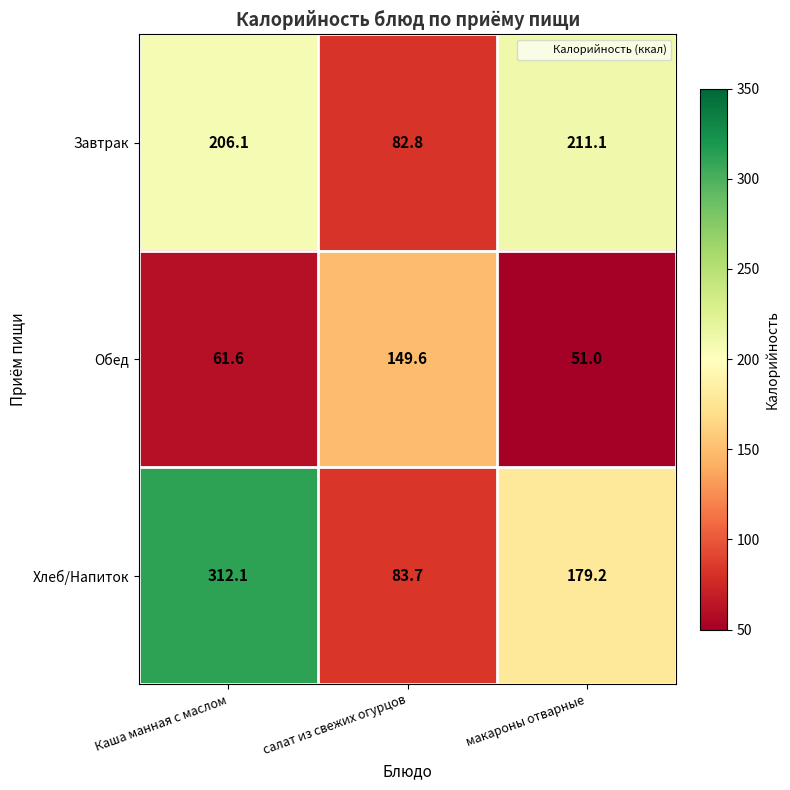

Reading right to left, extract all data points from this chart.

Завтрак: макароны отварные=211.1	салат из свежих огурцов=82.8	Каша манная с маслом=206.1
Обед: макароны отварные=51.0	салат из свежих огурцов=149.6	Каша манная с маслом=61.6
Хлеб/Напиток: макароны отварные=179.2	салат из свежих огурцов=83.7	Каша манная с маслом=312.1